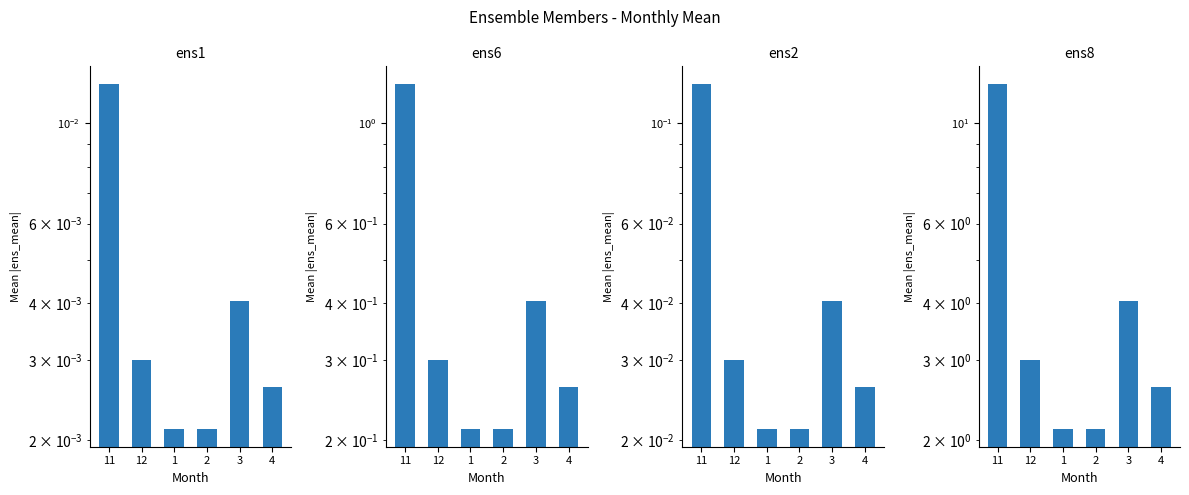

How many data points in ens8 are less than 3?

3